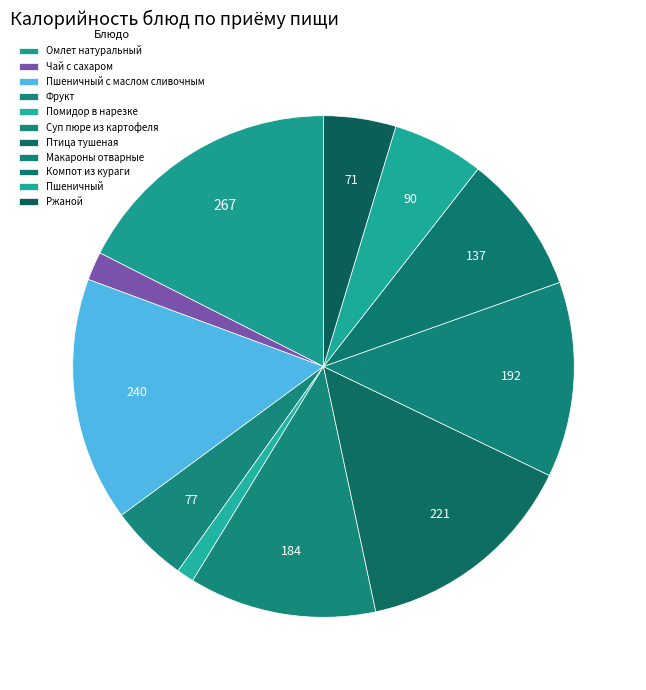

To the nearest percent, what is the combined percentage of Суп пюре из картофеля and Макароны отварные?

25%